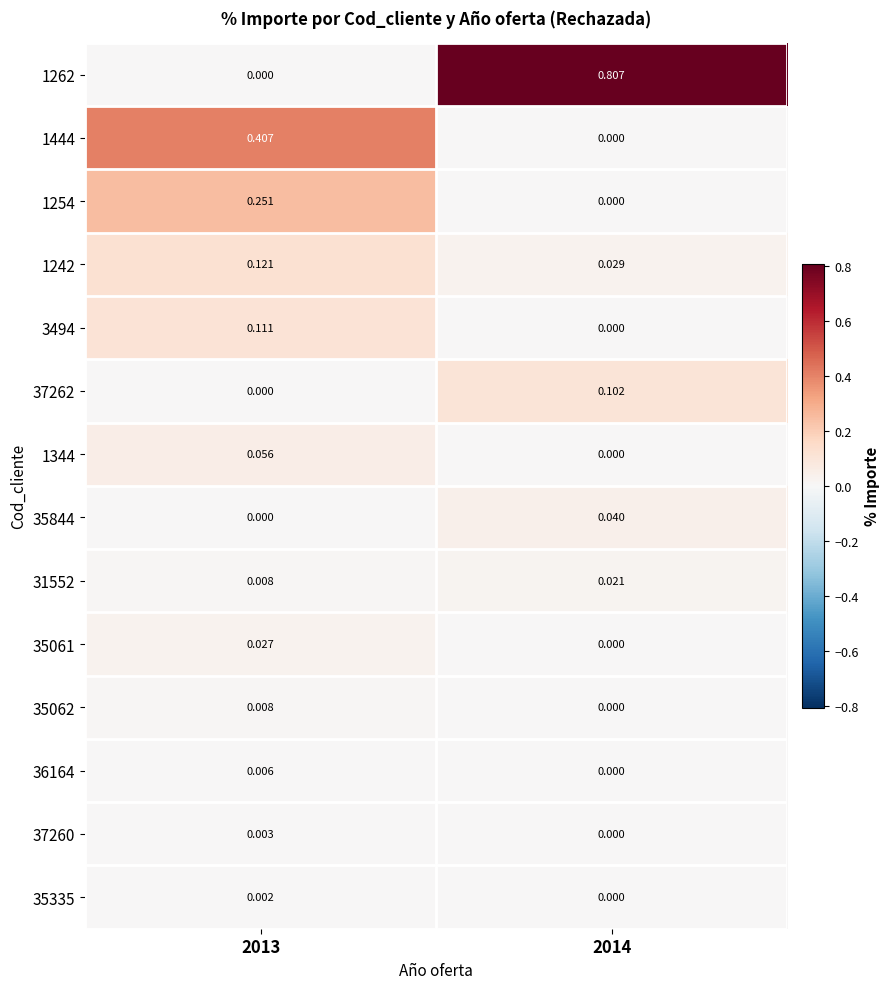

List the series in order of their peak value, lowest first.

35335, 37260, 36164, 35062, 31552, 35061, 35844, 1344, 37262, 3494, 1242, 1254, 1444, 1262